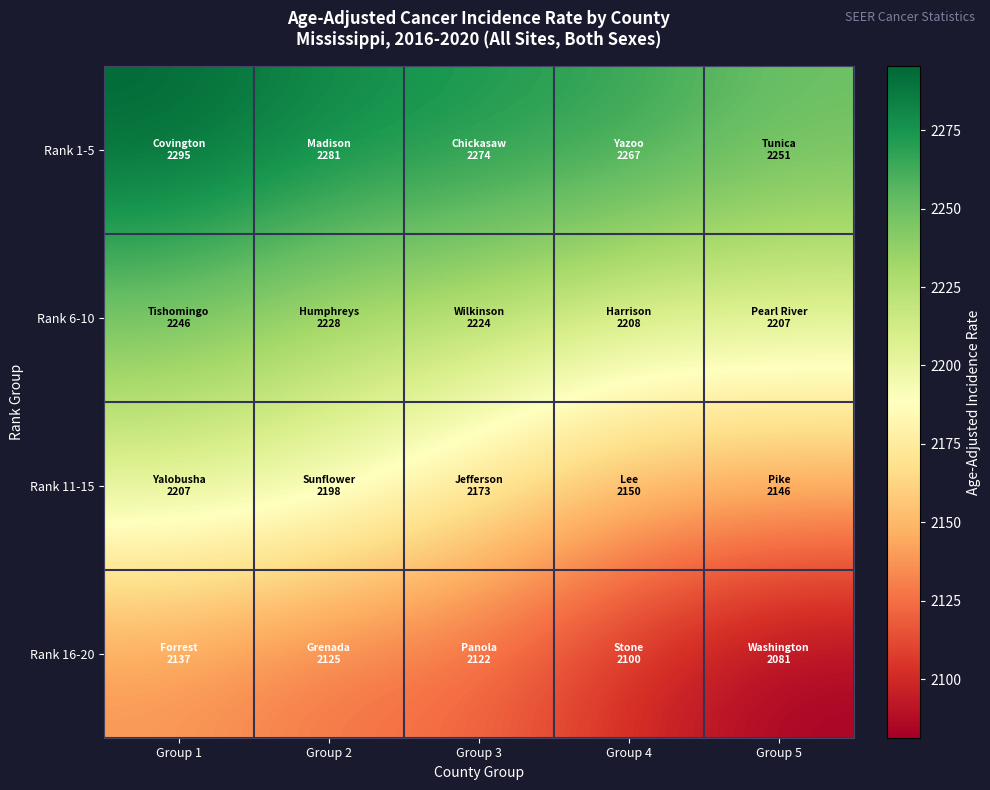

At how many categories does at least one series exceed 2202?

5